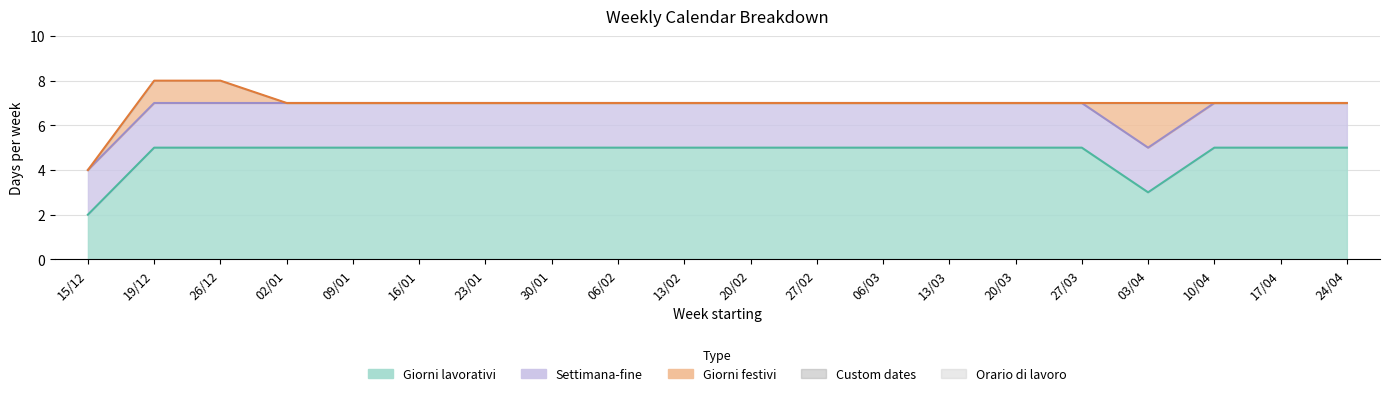

What is the sum of the Giorni lavorativi values at 27/02 and 13/02?

10